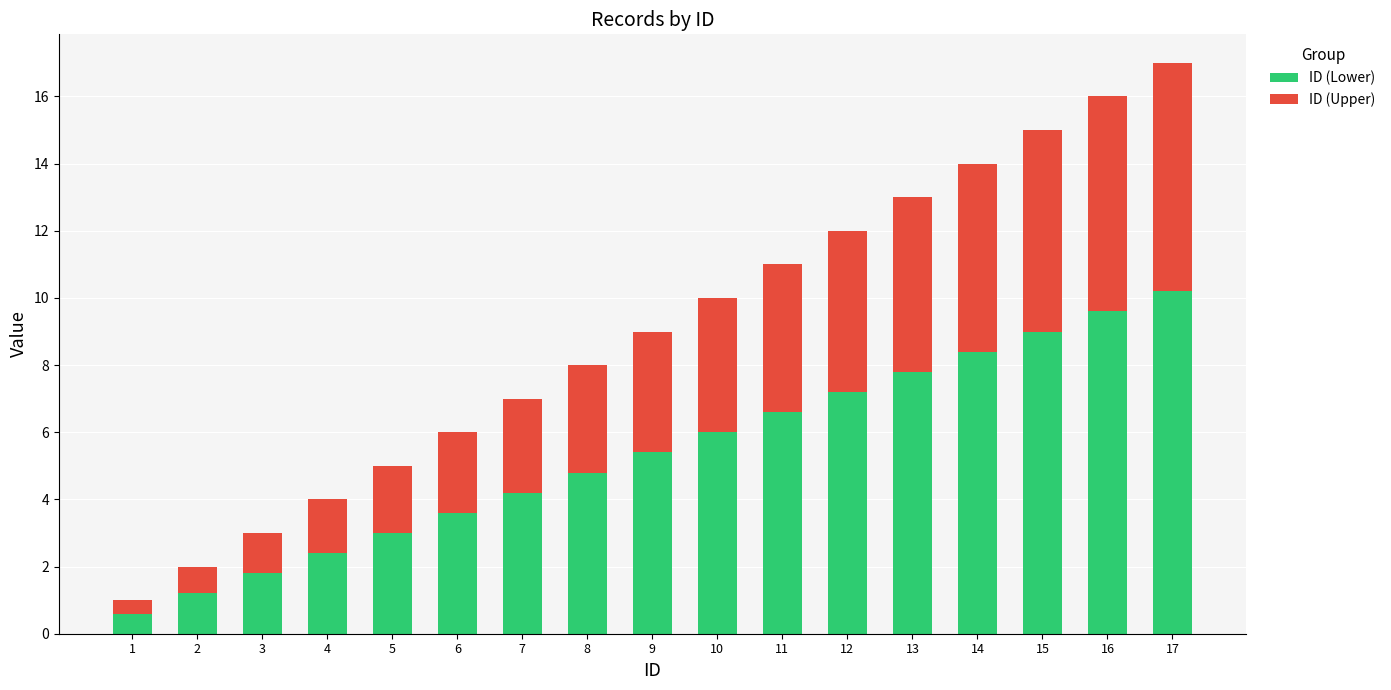

Rank the categories by ID (Lower) value from highest to lowest.

17, 16, 15, 14, 13, 12, 11, 10, 9, 8, 7, 6, 5, 4, 3, 2, 1